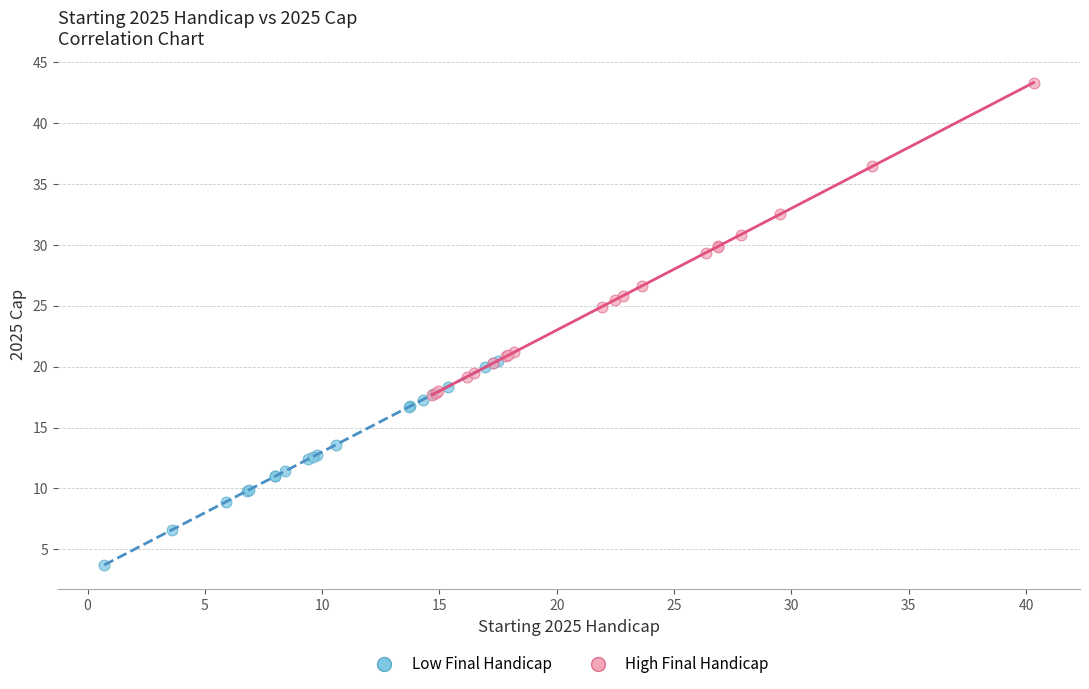

Which series has the widest spread of Y values?

High Final Handicap